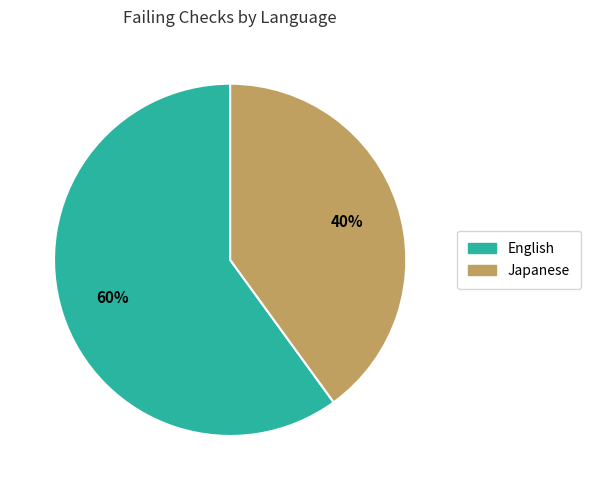

To the nearest percent, what is the difference between the largest and smallest slice percentages?

20%